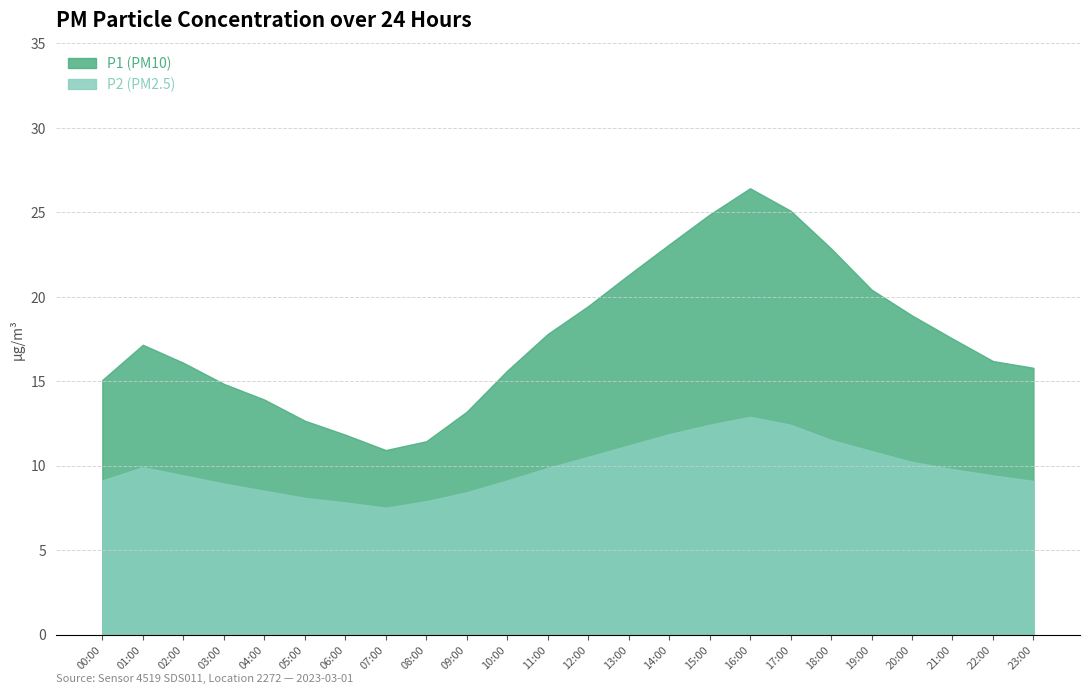

At which category does P1 reach its first local peak?

01:00